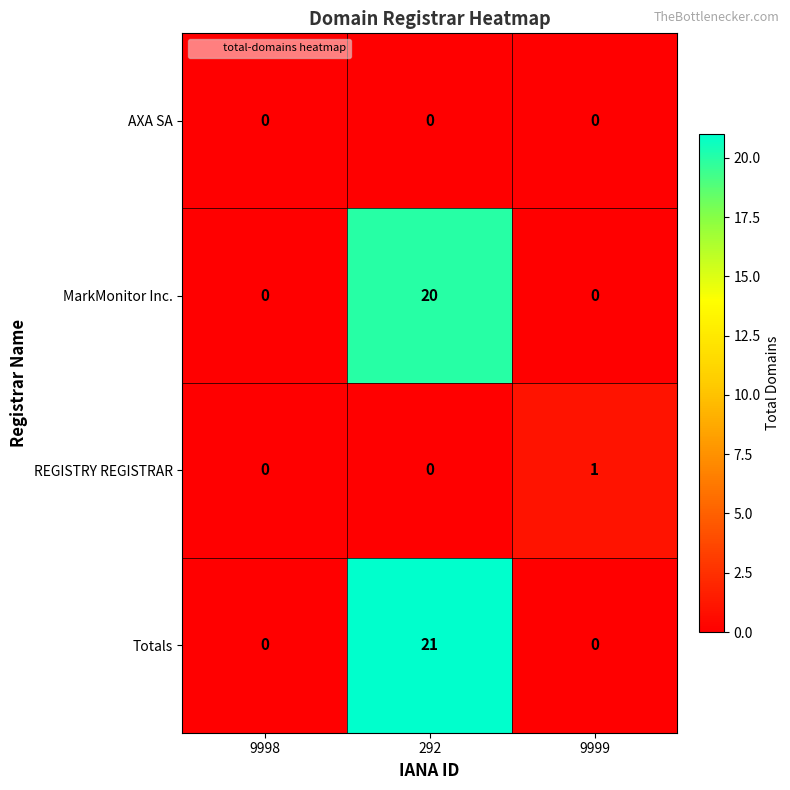

Which series has the largest range (max minus min)?

Totals